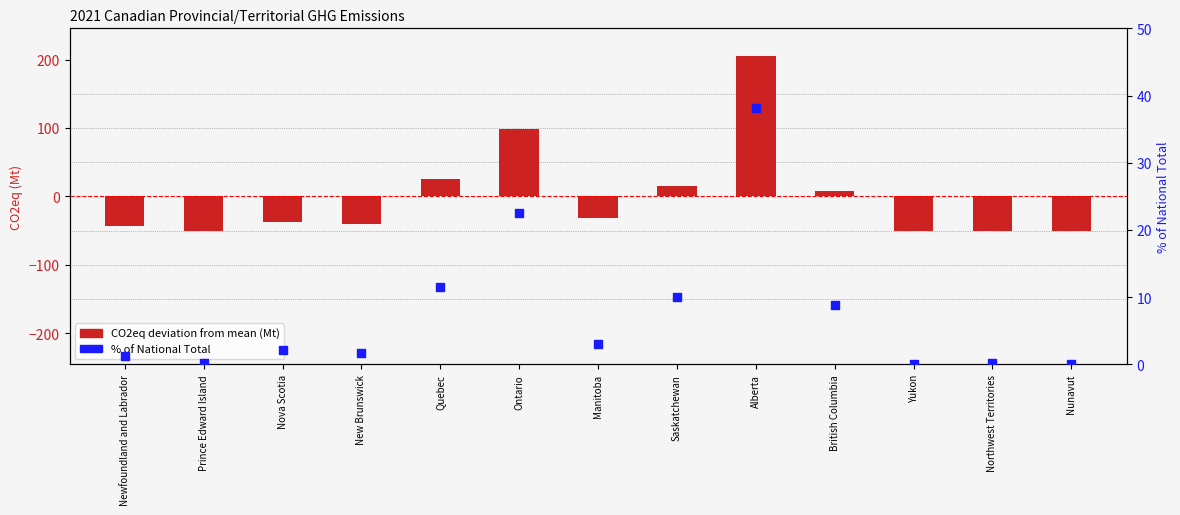

What is the total value across all series at Yukon?

-50.8